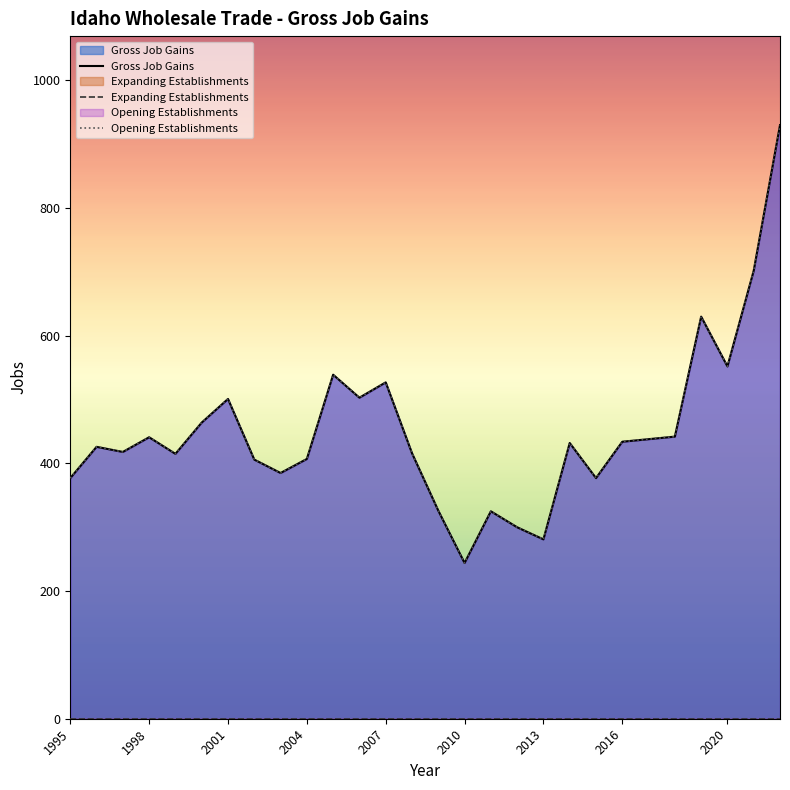

Which series has the largest total across all categories?

Gross Job Gains